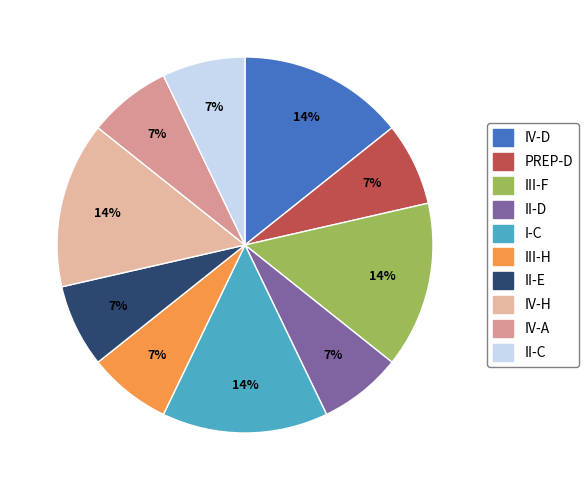

The PREP-D slice represents 13% of the pie. True or false?

False